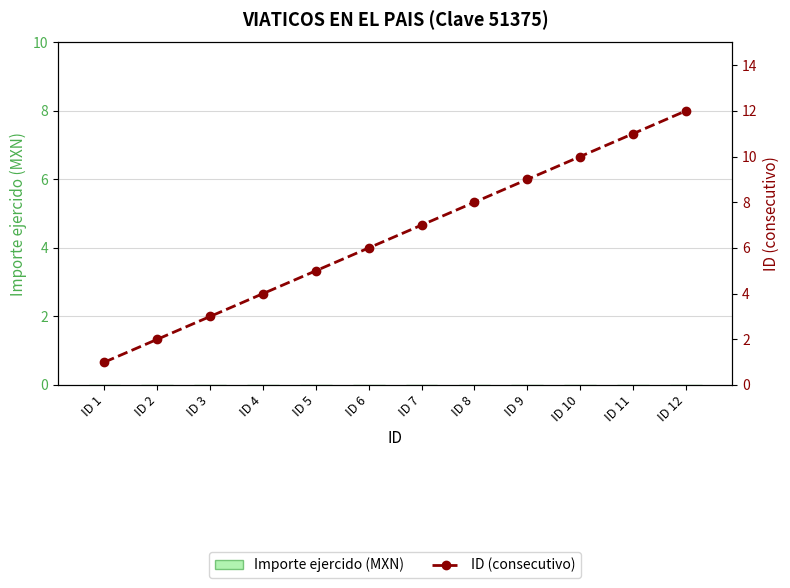

How many values in the ID (consecutivo) series exceed 7?

5